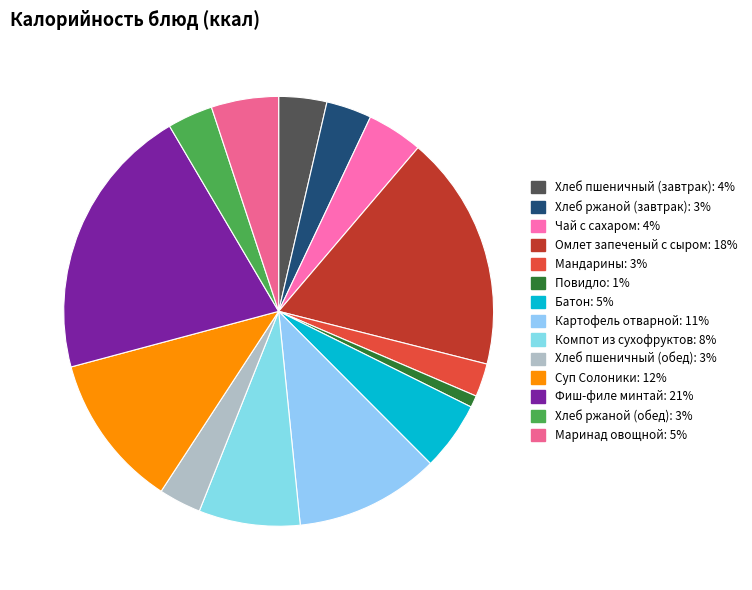

Count the number of slices in the pie.

14